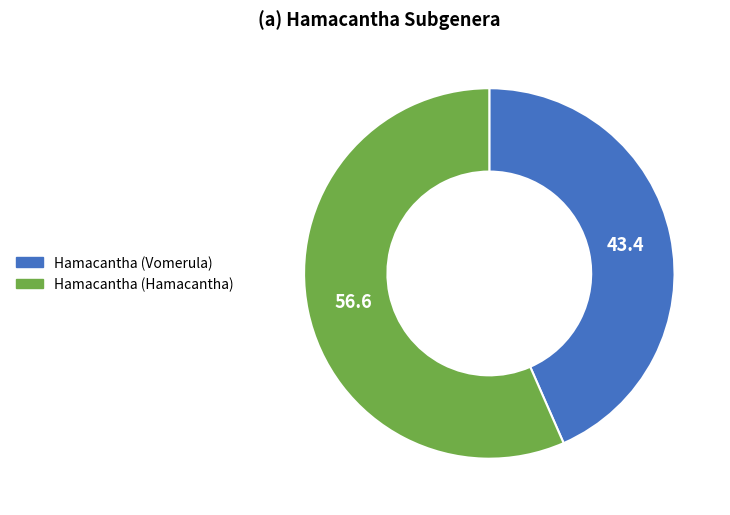

Which has a higher value, Hamacantha (Vomerula) or Hamacantha (Hamacantha)?

Hamacantha (Hamacantha)